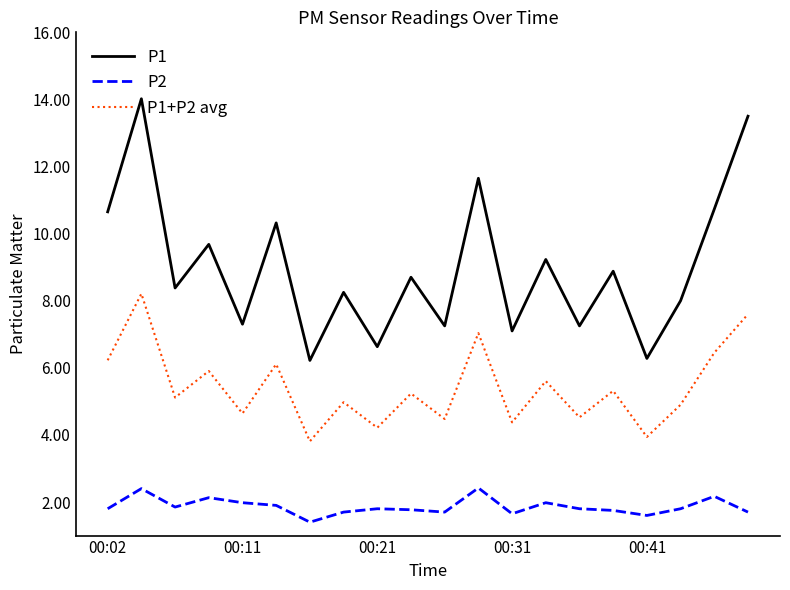

What is the maximum value shown in the chart?

14.0